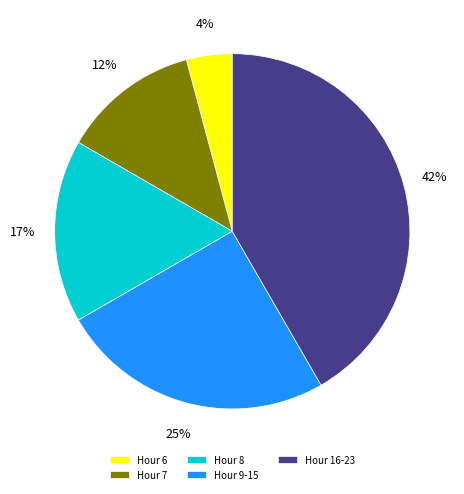

To the nearest percent, what is the average slice percentage?

20%